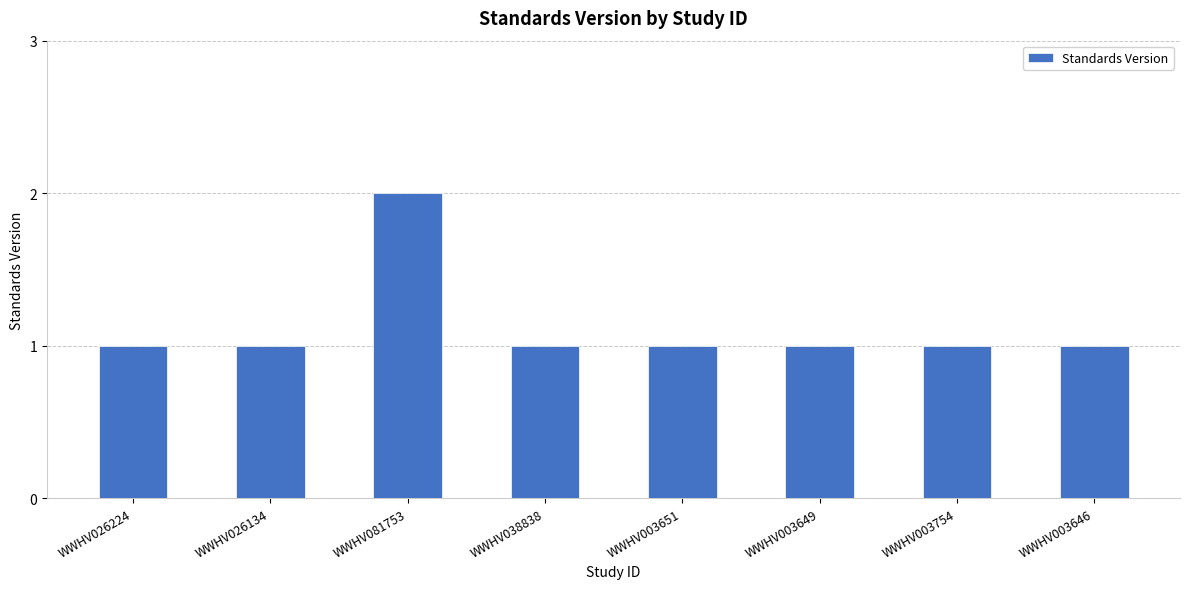

What is the label of the 1st bar from the left?

WWHV026224